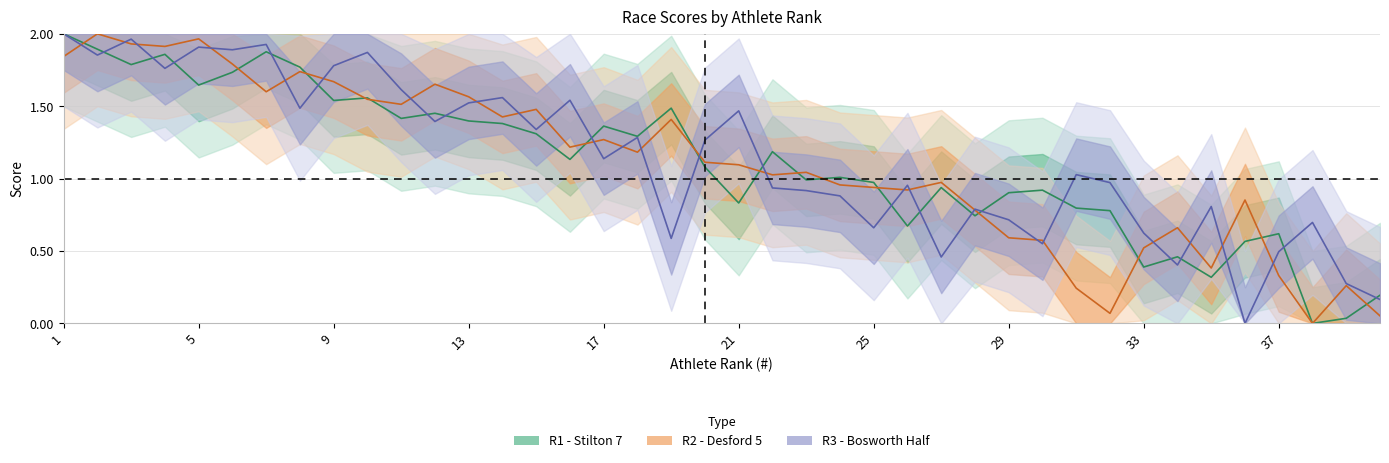

Reading right to left, list all the values displayed in this chart.

R1 - Stilton 7: 0.2	0.0	0.0	0.6	0.6	0.3	0.5	0.4	0.8	0.8	0.9	0.9	0.7	0.9	0.7	1.0	1.0	1.0	1.2	0.8	1.1	1.5	1.3	1.4	1.1	1.3	1.4	1.4	1.5	1.4	1.6	1.5	1.8	1.9	1.7	1.6	1.9	1.8	1.9	2.0
R2 - Desford 5: 0.1	0.3	0.0	0.3	0.9	0.4	0.7	0.5	0.1	0.2	0.6	0.6	0.8	1.0	0.9	0.9	1.0	1.0	1.0	1.1	1.1	1.4	1.2	1.3	1.2	1.5	1.4	1.6	1.7	1.5	1.5	1.7	1.7	1.6	1.8	2.0	1.9	1.9	2.0	1.8
R3 - Bosworth Half: 0.2	0.3	0.7	0.5	0.0	0.8	0.4	0.6	1.0	1.0	0.6	0.7	0.8	0.5	1.0	0.7	0.9	0.9	0.9	1.5	1.3	0.6	1.3	1.1	1.5	1.3	1.6	1.5	1.4	1.6	1.9	1.8	1.5	1.9	1.9	1.9	1.8	2.0	1.9	2.0